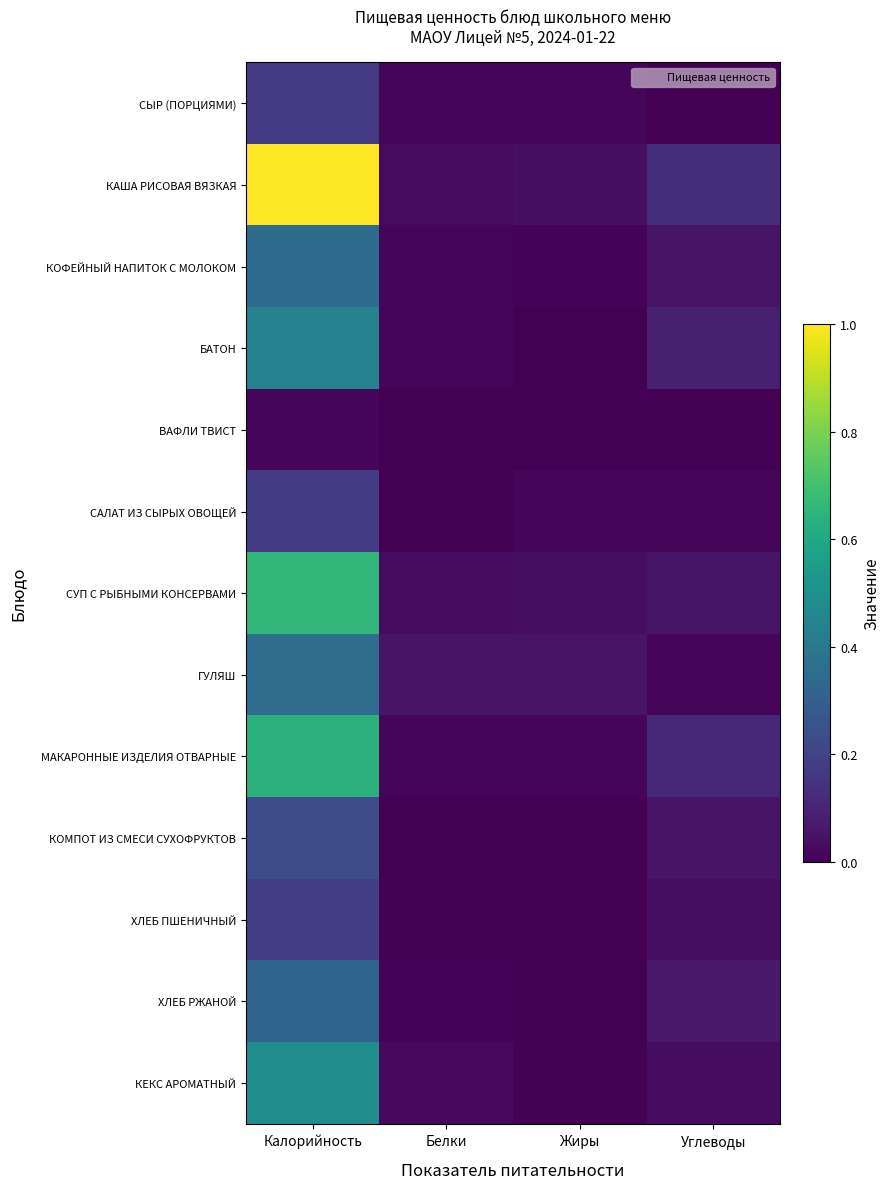

Which series changed the most between Белки and Углеводы?

КАША РИСОВАЯ ВЯЗКАЯ